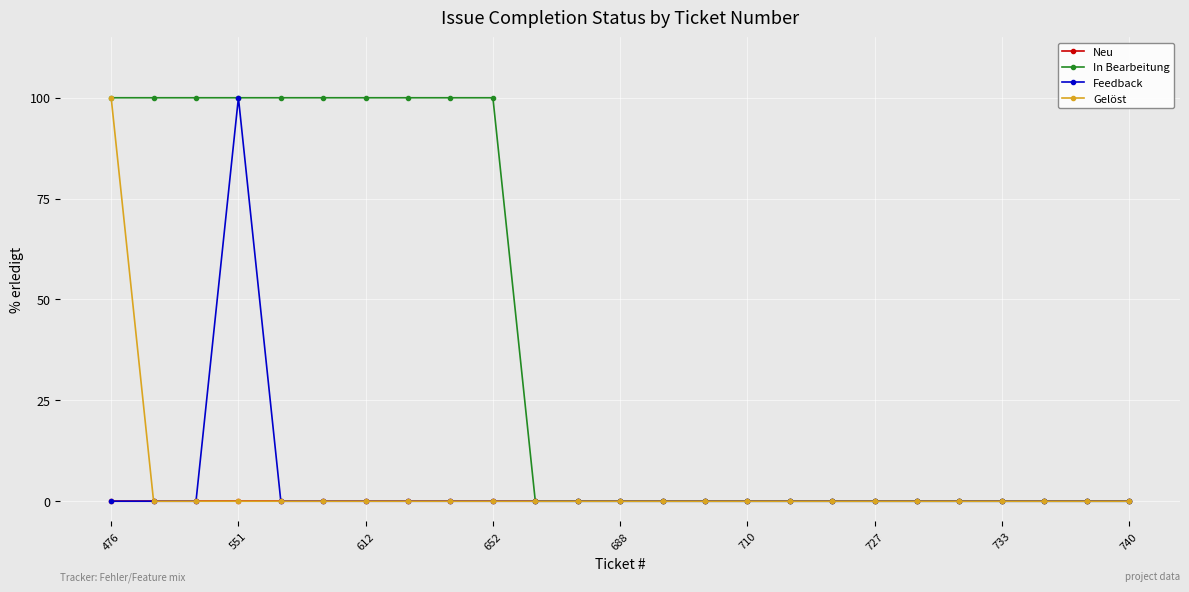

What is the maximum value shown in the chart?

100